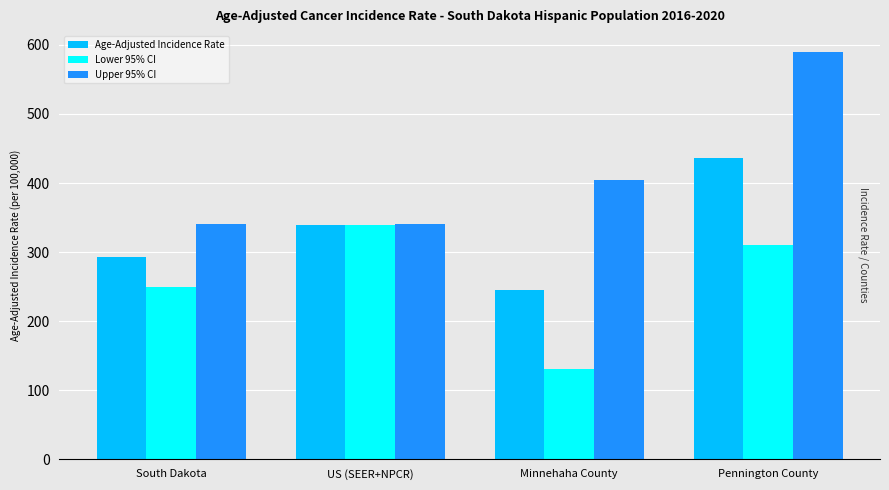

The Lower 95% CI series shows 543.8 at Pennington County. True or false?

False